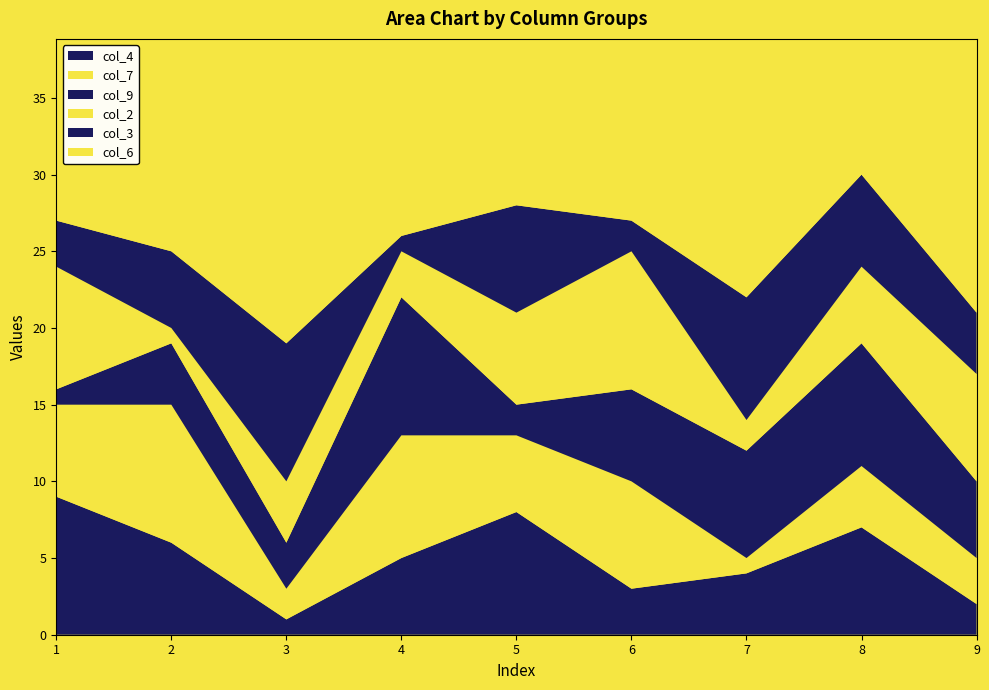

Reading left to right, list all the values displayed in this chart.

col_4: 1=9	2=6	3=1	4=5	5=8	6=3	7=4	8=7	9=2
col_7: 1=6	2=9	3=2	4=8	5=5	6=7	7=1	8=4	9=3
col_9: 1=1	2=4	3=3	4=9	5=2	6=6	7=7	8=8	9=5
col_2: 1=8	2=1	3=4	4=3	5=6	6=9	7=2	8=5	9=7
col_3: 1=3	2=5	3=9	4=1	5=7	6=2	7=8	8=6	9=4
col_6: 1=2	2=3	3=8	4=7	5=9	6=4	7=5	8=1	9=6